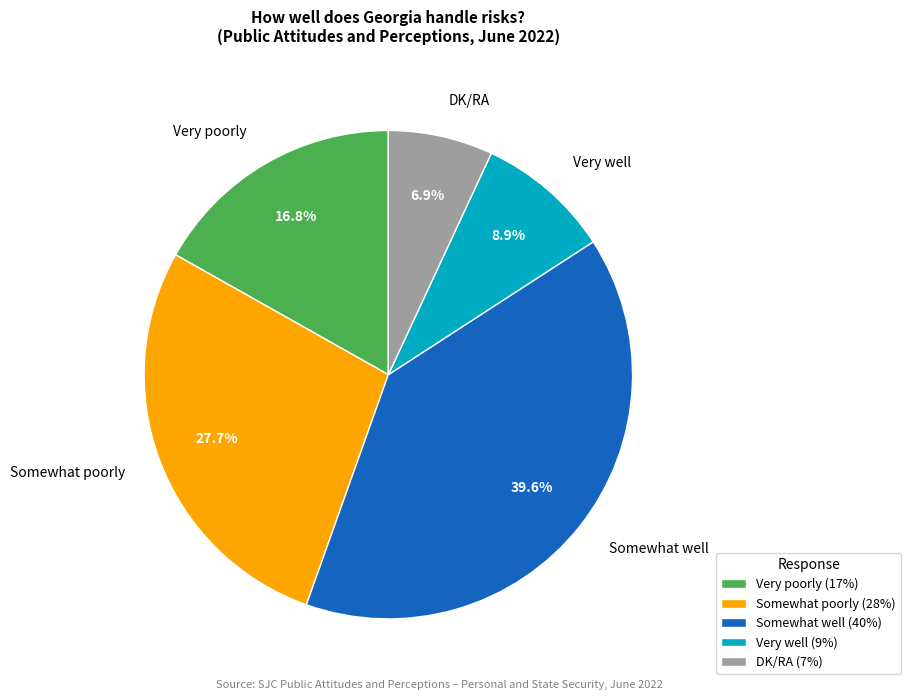

Is DK/RA the majority of the pie?

No